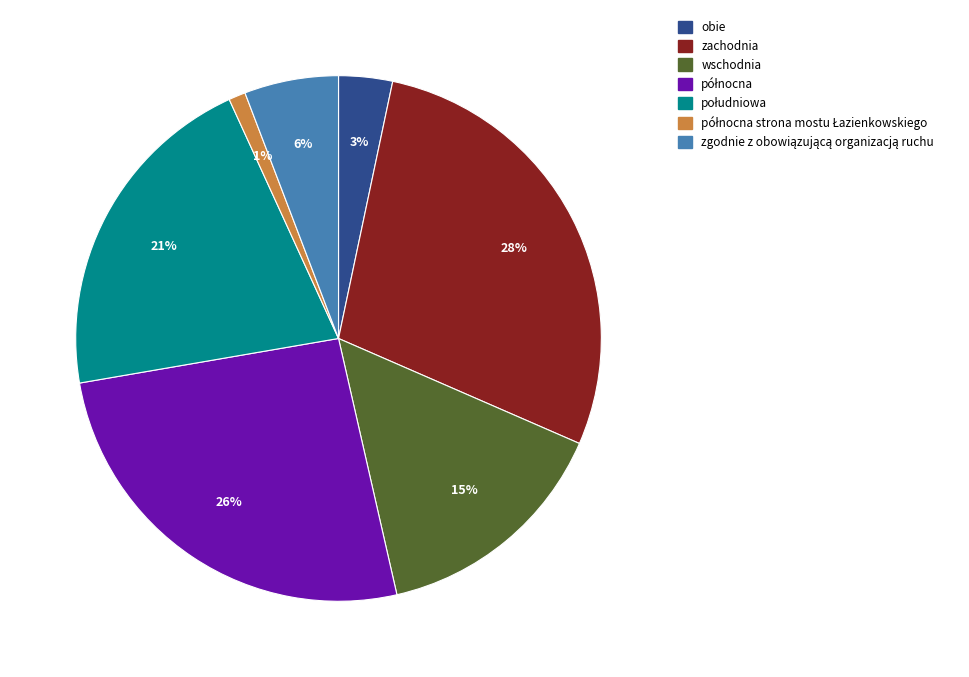

To the nearest percent, what is the difference between the largest and smallest slice percentages?

27%